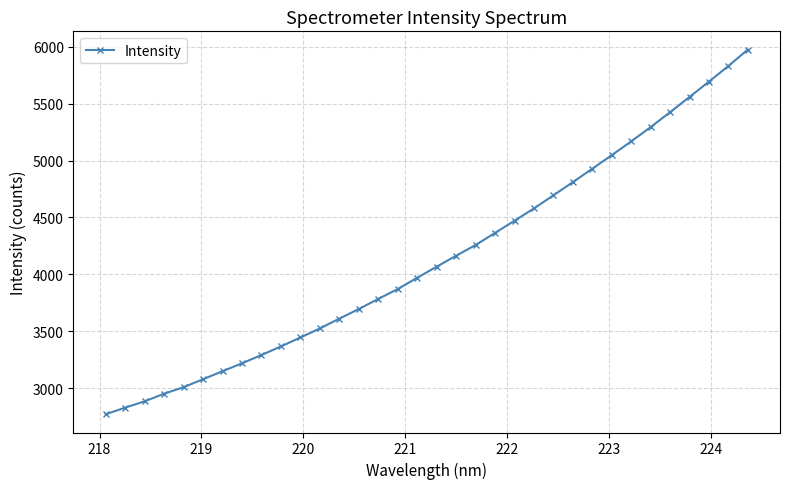

What is the value of the 24th point from the left?

4695.1